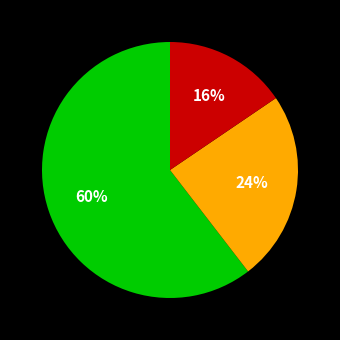

Is there any slice that represents more than half of the pie?

Yes